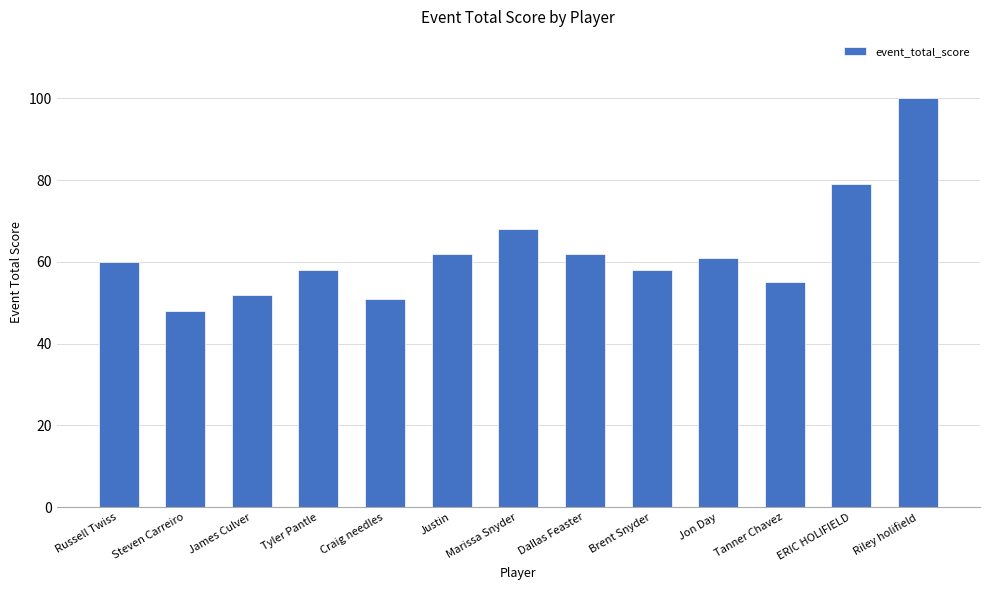

What is the difference between the maximum and minimum values?

52